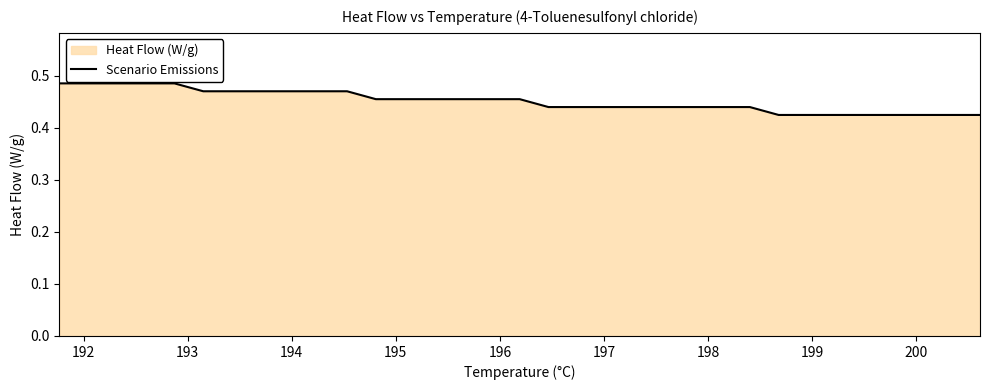

What is the minimum value shown in the chart?

0.4